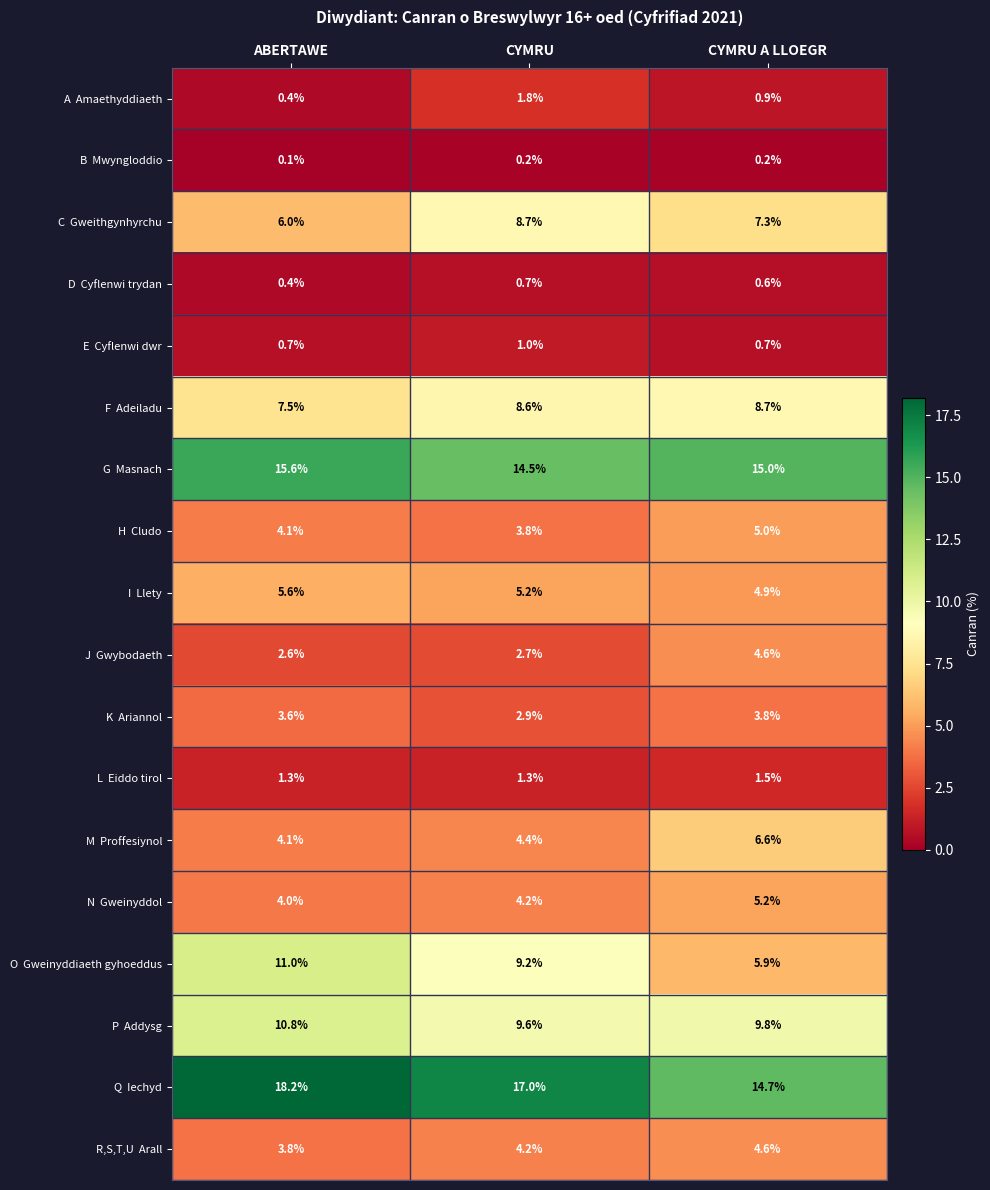

What is the difference between the highest and lowest values at ABERTAWE?

18.1